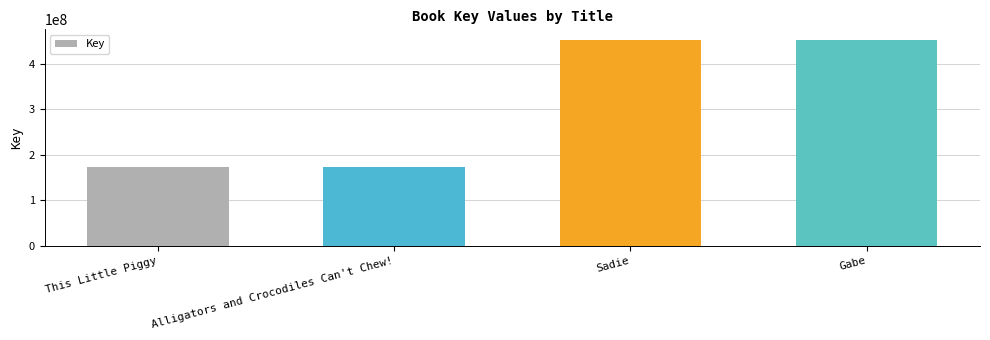

What is the label of the 3rd bar from the right?

Alligators and Crocodiles Can't Chew!